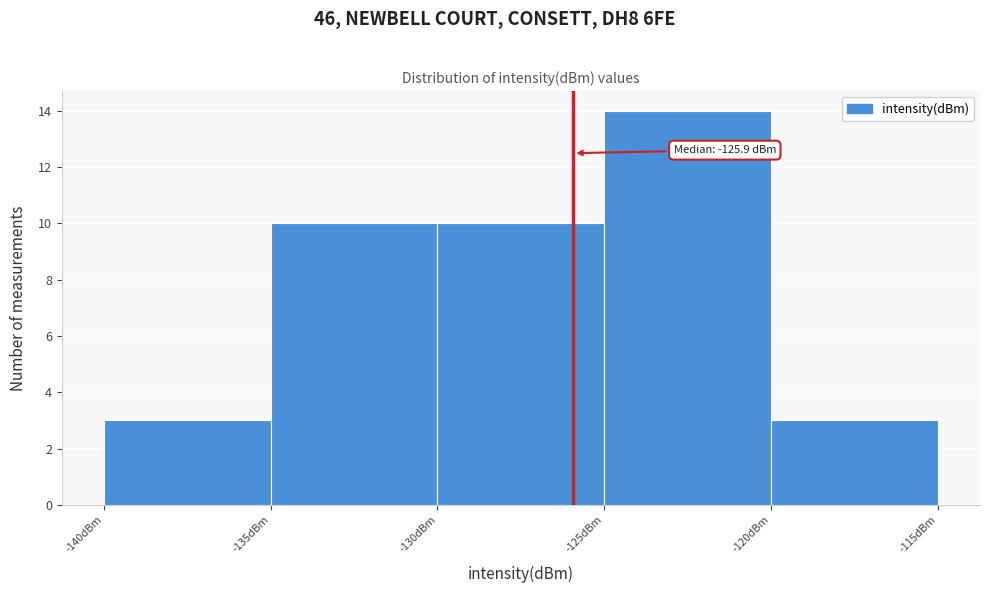

Which range on the x-axis has the tallest bar?

-125 to -120